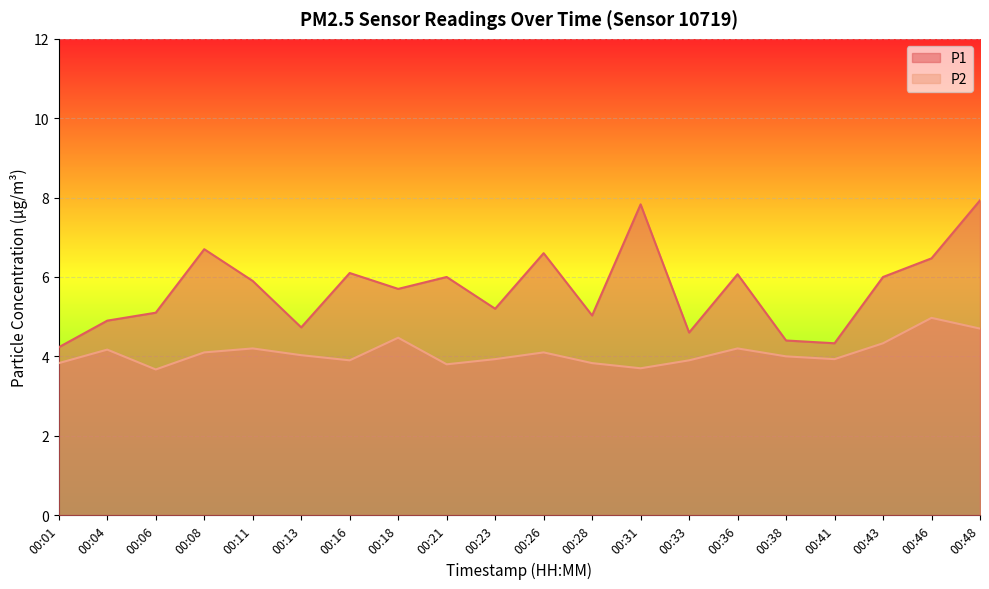

At which label is P1 closest to 6?

00:21